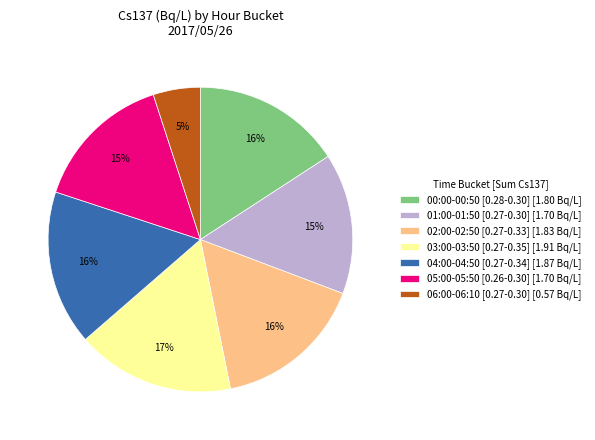

To the nearest percent, what percentage of the pie is 04:00-04:50 [0.27-0.34] [1.87 Bq/L]?

16%